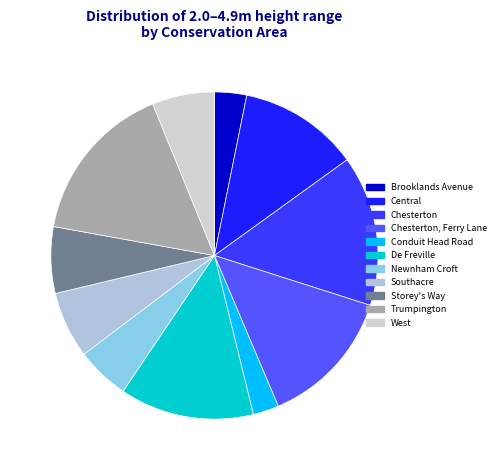

Which has a higher value, Storey's Way or Chesterton?

Chesterton